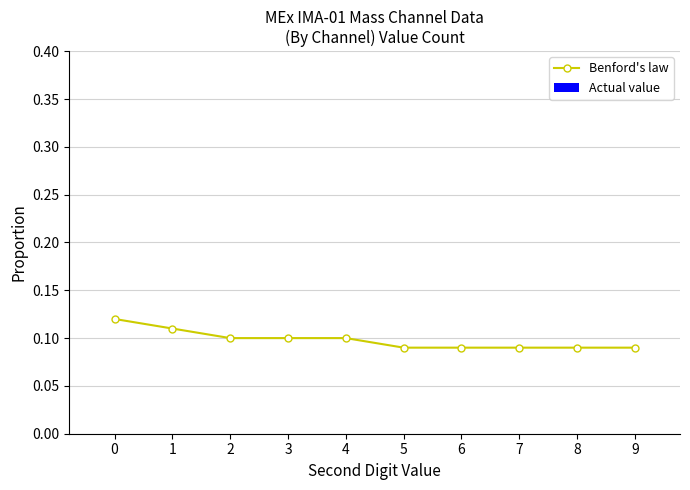

How many values are between 0 and 1?

10